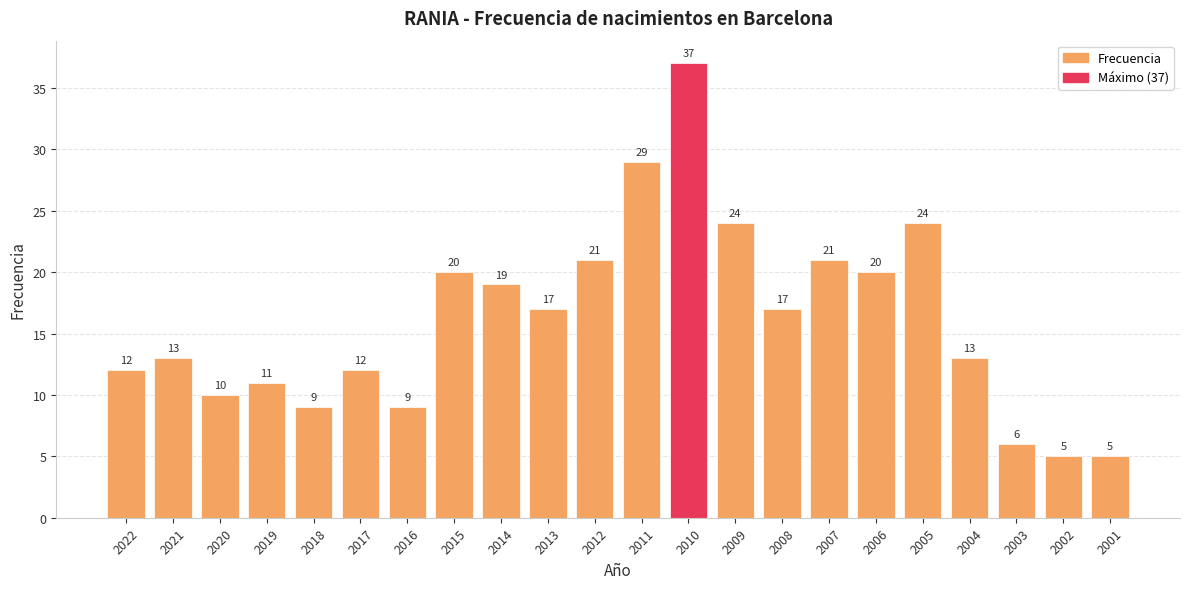

What is the value of the 6th bar from the left?

12